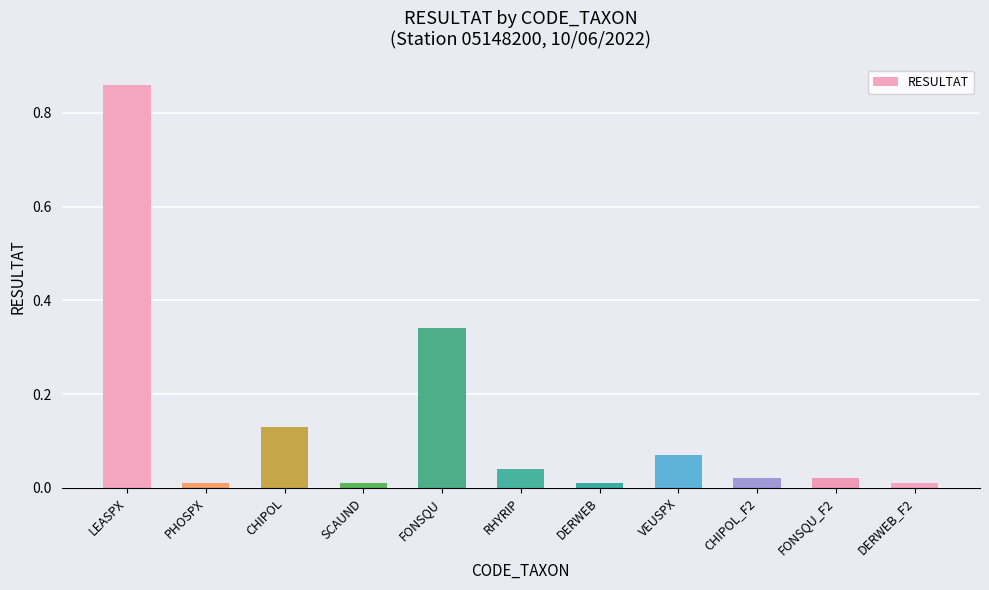

True or false: the data shows 0.2 at FONSQU.

False